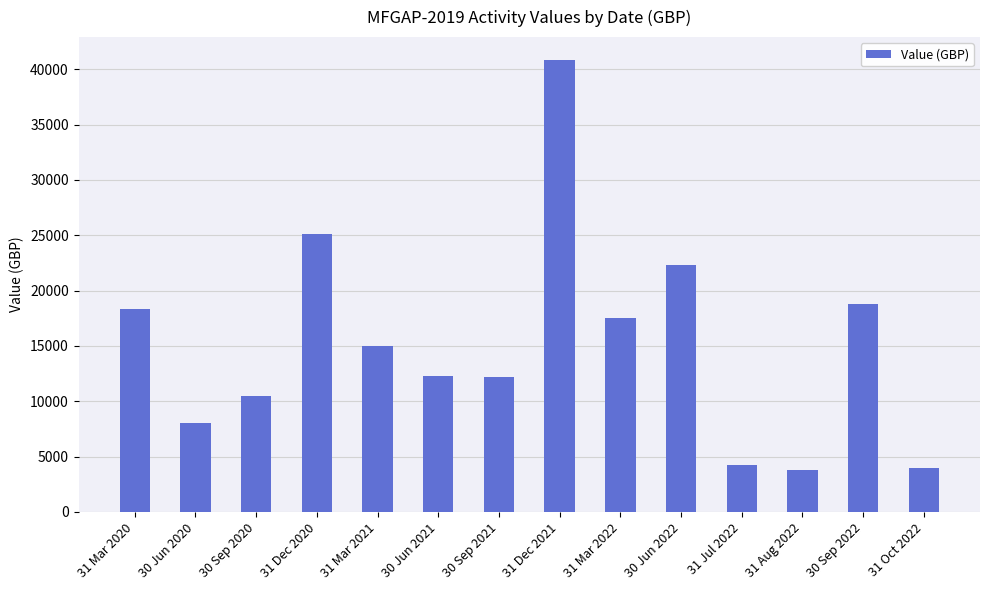

True or false: the data shows 5980.1 at 30 Sep 2022.

False